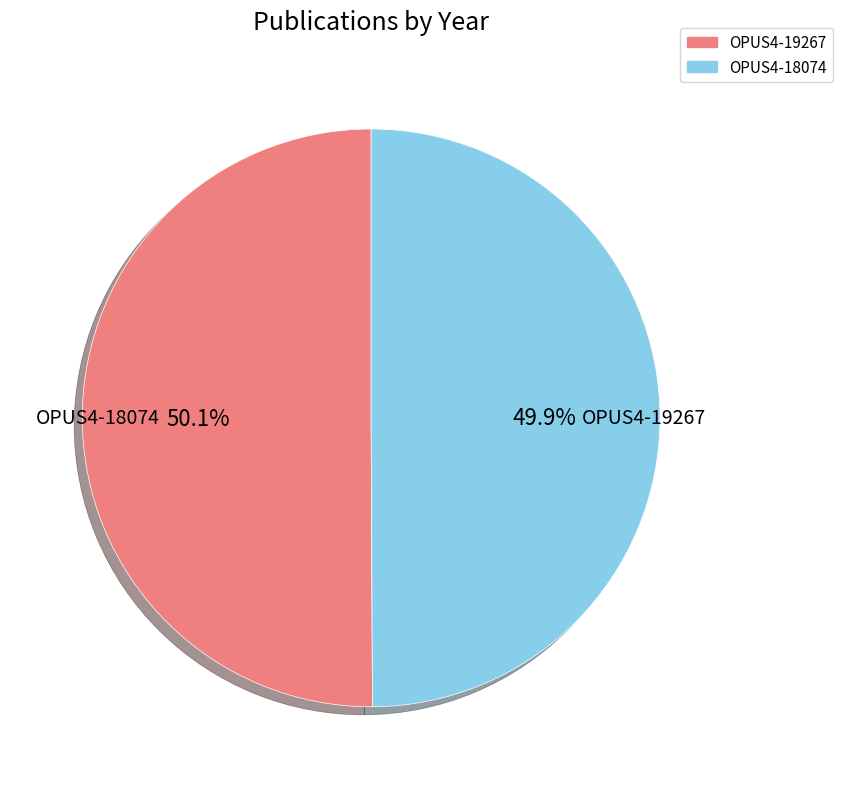

Count the number of slices in the pie.

2